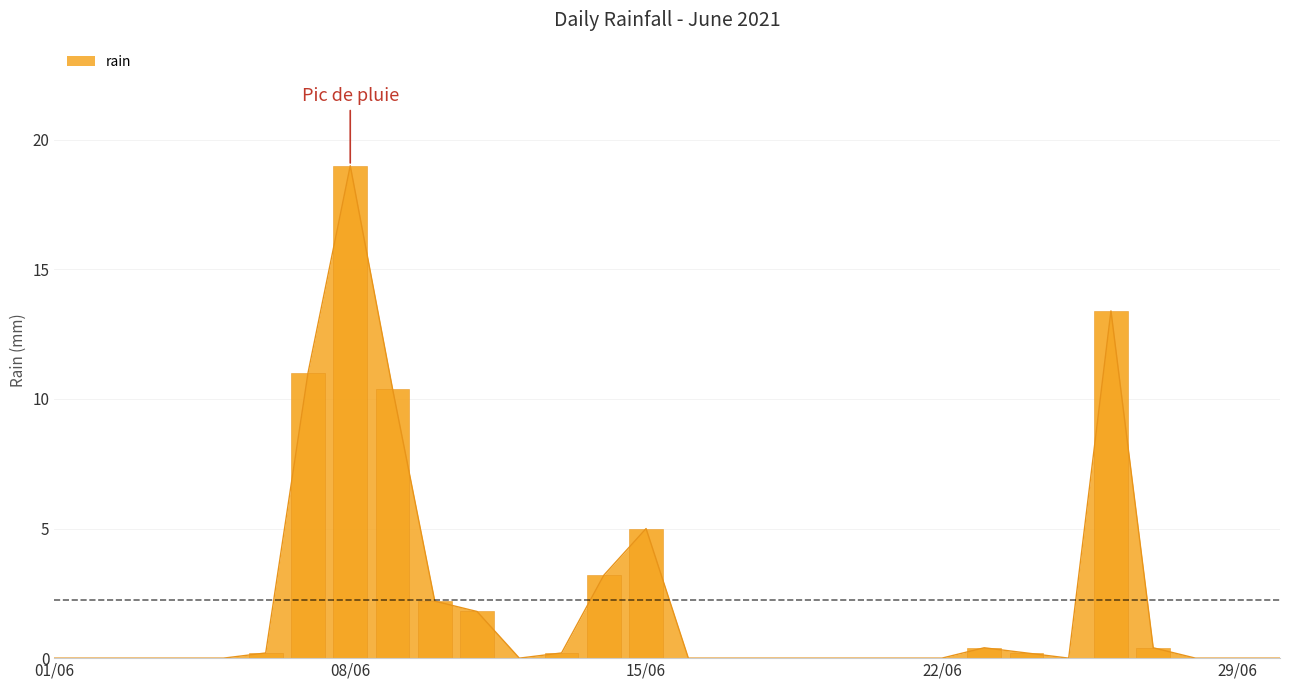

Where is the data nearest to the value 9?

2021-06-09